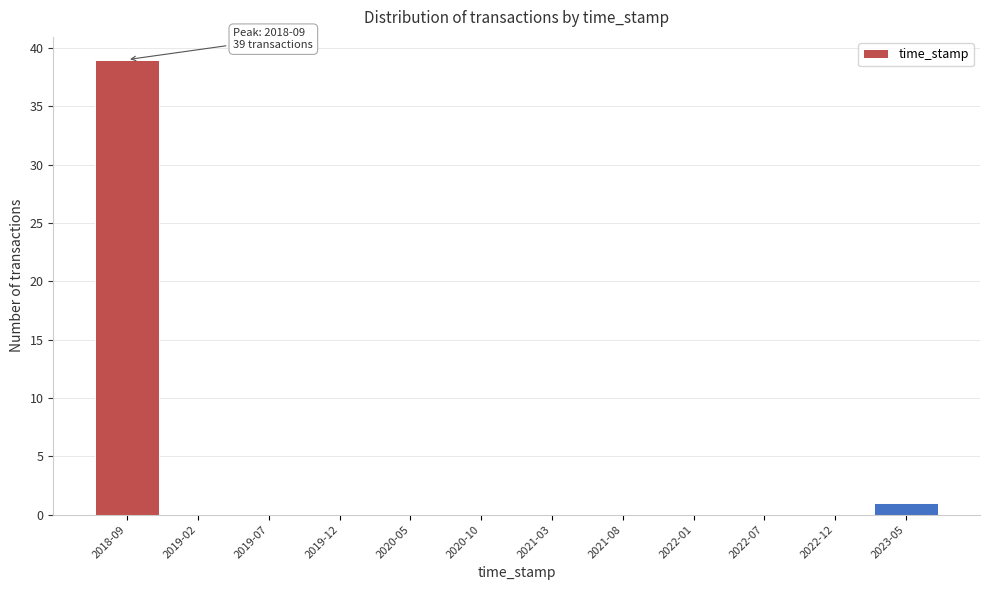

Reading left to right, list all the values displayed in this chart.

2018-09=39	2019-02=0	2019-07=0	2019-12=0	2020-05=0	2020-10=0	2021-03=0	2021-08=0	2022-01=0	2022-07=0	2022-12=0	2023-05=1